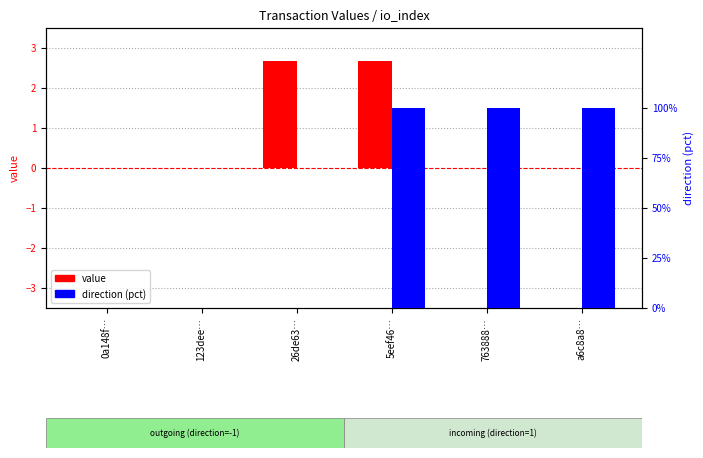

Rank the series by their average value, from highest to lowest.

direction (pct), value